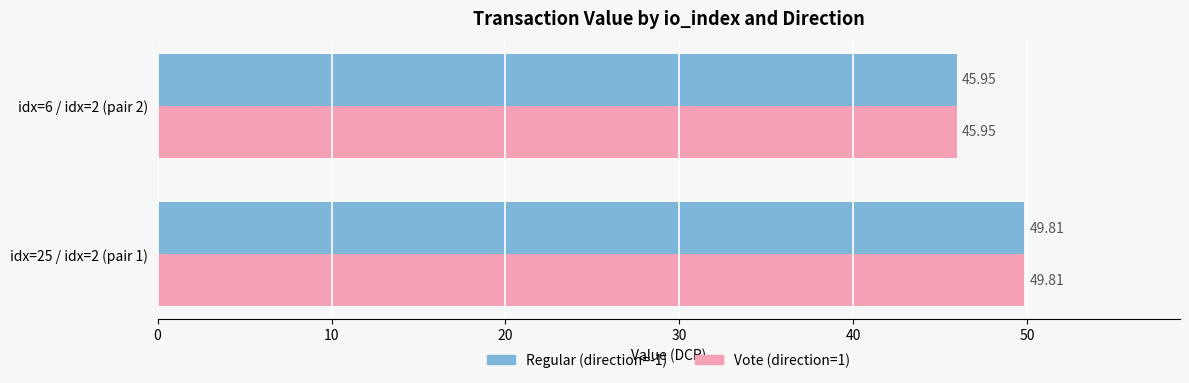

What is the difference between the maximum and minimum values in the Regular (direction=-1) series?

3.9